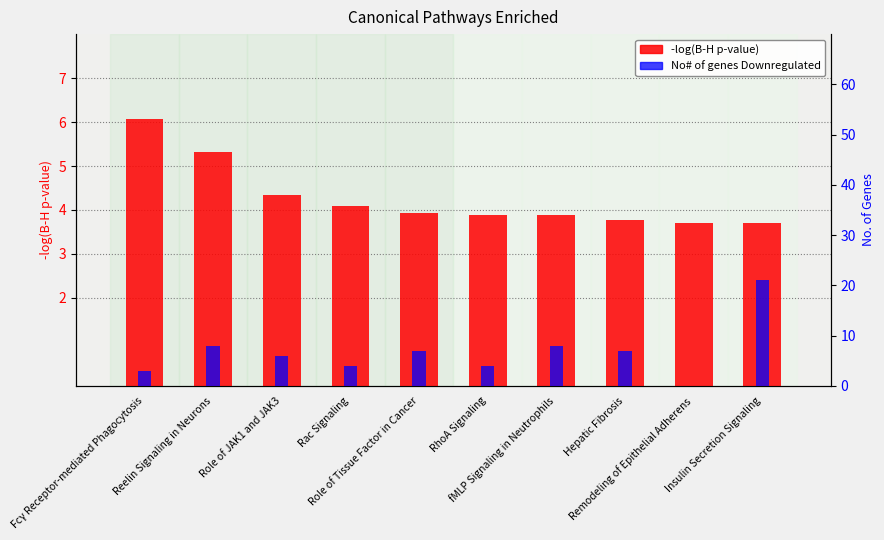

Reading left to right, extract all data points from this chart.

-log(B-H p-value): 6.1	5.3	4.3	4.1	3.9	3.9	3.9	3.8	3.7	3.7
No# of genes Downregulated: 3.0	8.0	6.0	4.0	7.0	4.0	8.0	7.0	0.0	21.0